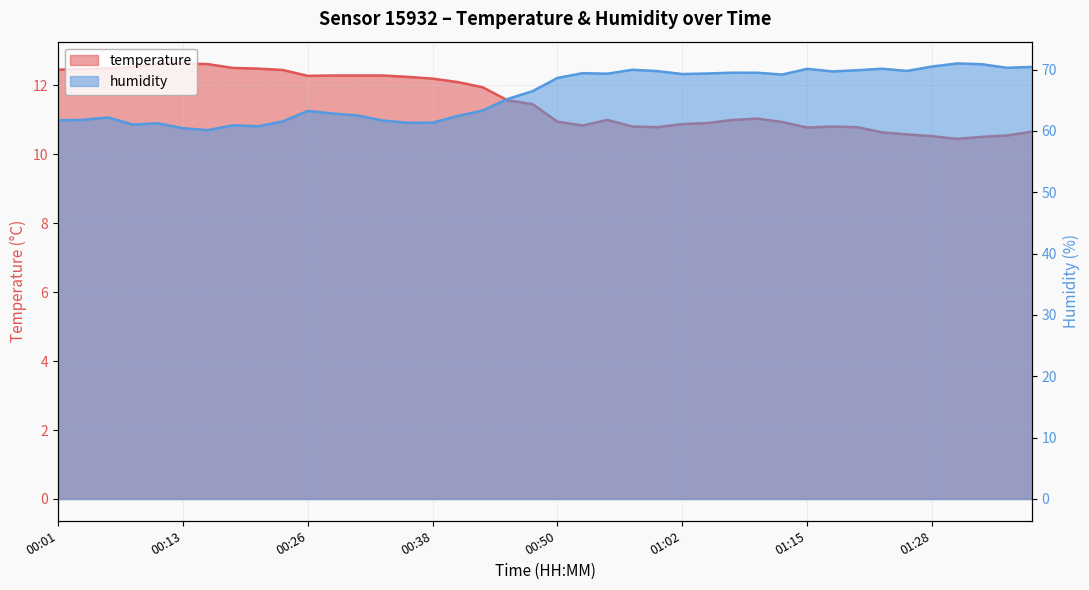

What is the maximum value for humidity?

71.0